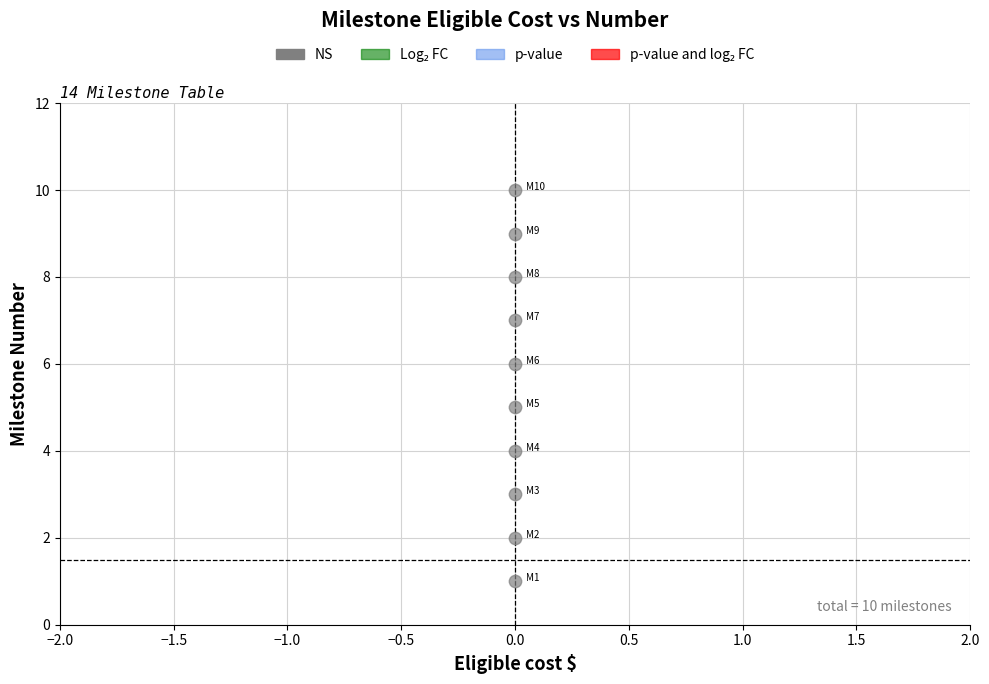

What is the range of Y values (max minus min)?

9